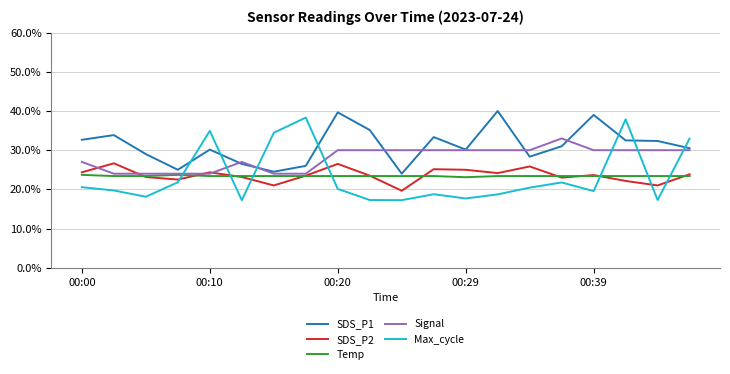

Which series has the largest total across all categories?

SDS_P1